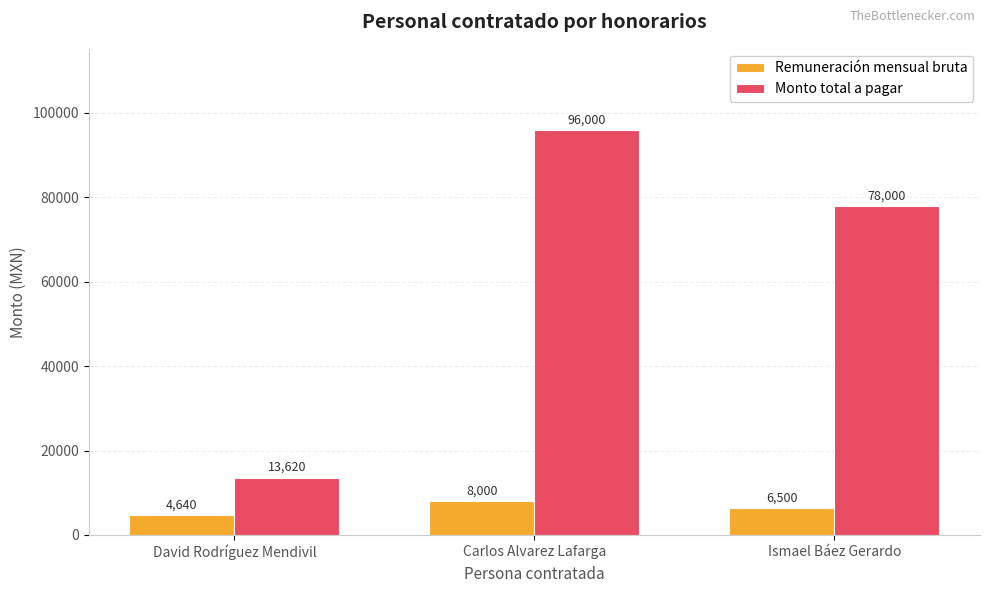

What is the total value across all series at Carlos Alvarez Lafarga?

104000